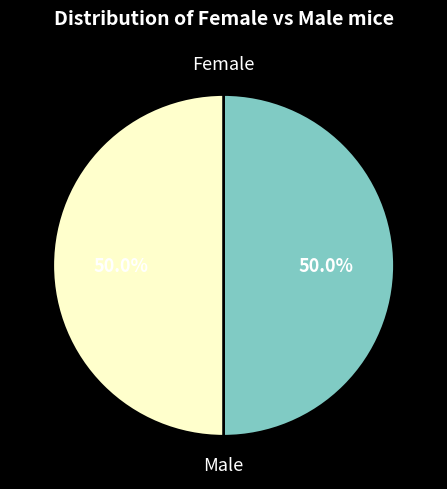

Approximately how many times larger is the value at Male compared to Female?

1.0